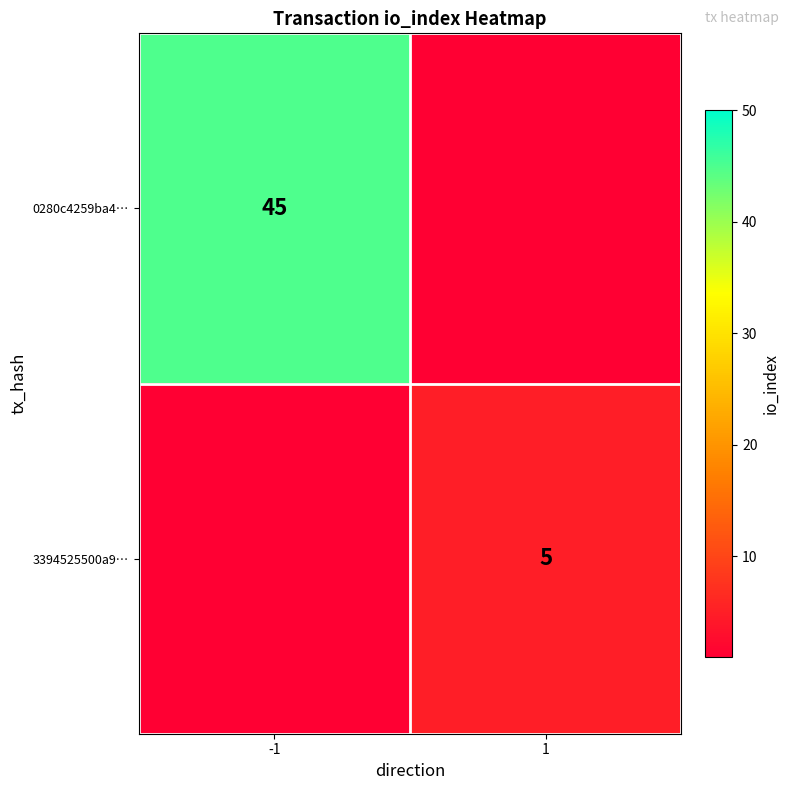

Which has a higher value, 1 or -1?

-1